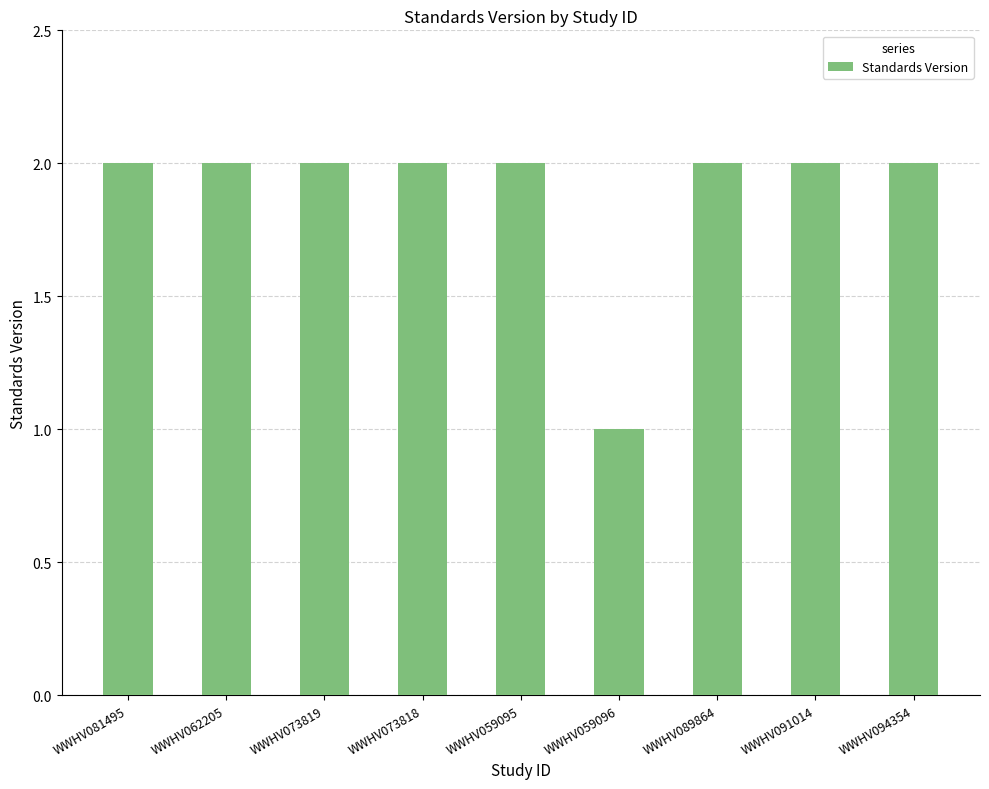

Reading right to left, extract all data points from this chart.

WWHV094354=2	WWHV091014=2	WWHV089864=2	WWHV059096=1	WWHV059095=2	WWHV073818=2	WWHV073819=2	WWHV062205=2	WWHV081495=2